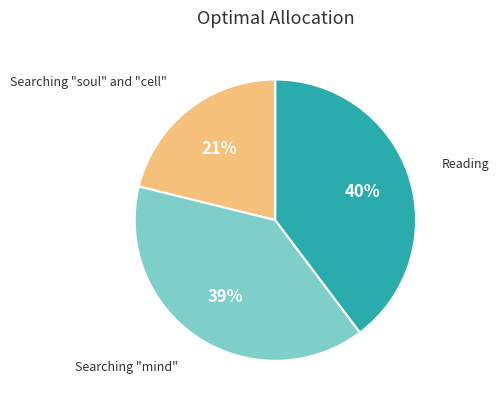

Does any single category account for the majority?

No